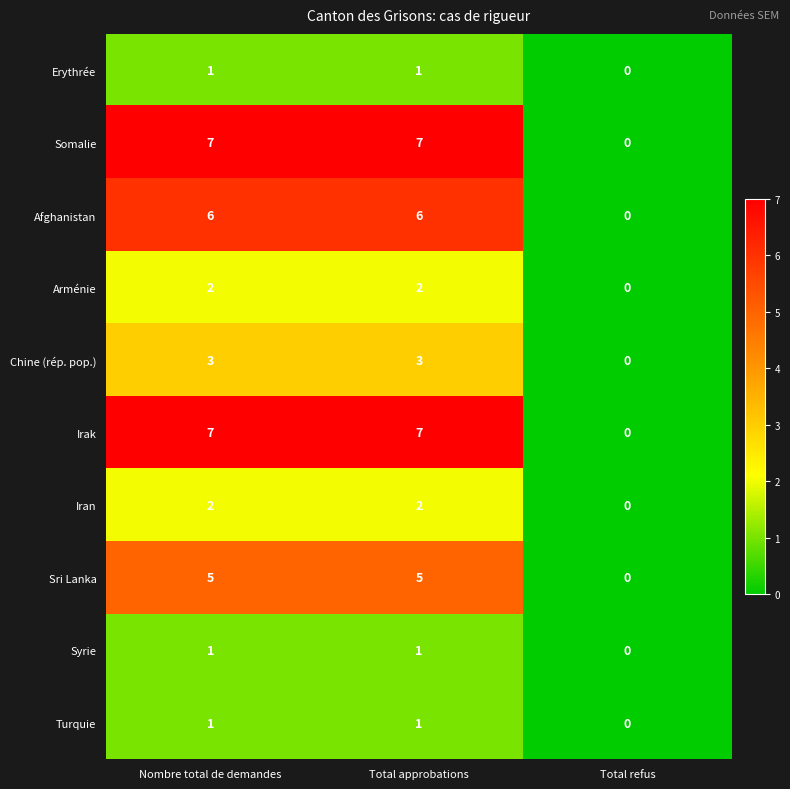

The Somalie series shows 0 at Total refus. True or false?

True